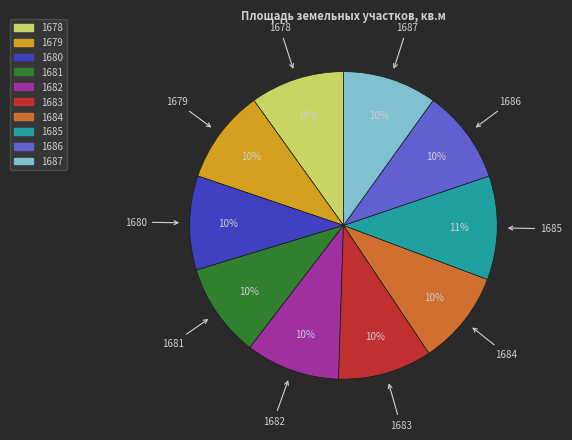

True or false: 1682 accounts for 1% of the total.

False